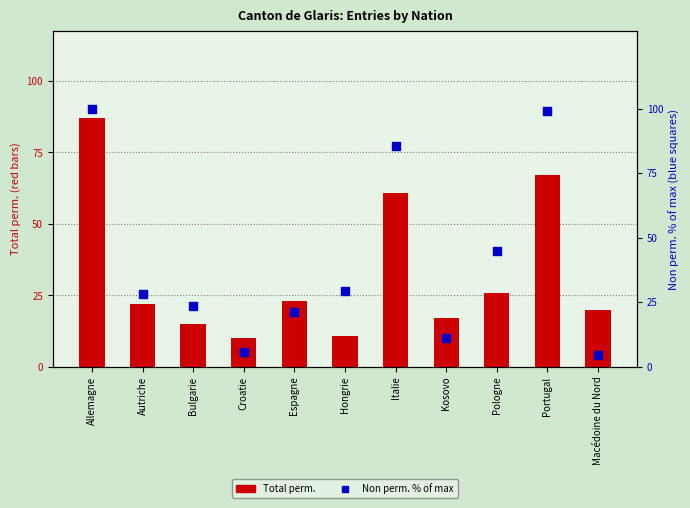

Which series reaches the maximum Y coordinate?

Non perm. (% of max)